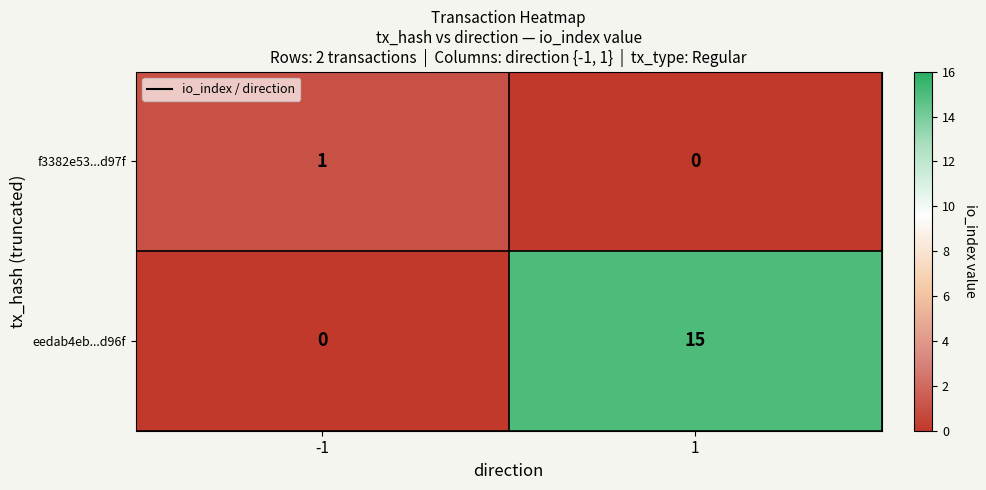

At -1, list the series in order from largest to smallest.

f3382e53...d97f, eedab4eb...d96f